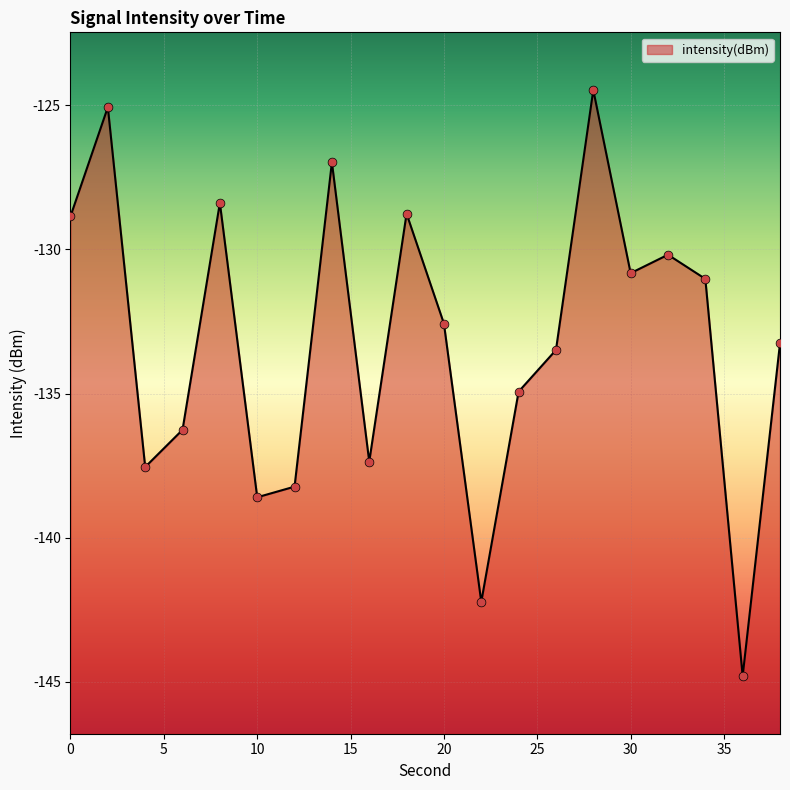

What is the change in value from 16 to 24?

+2.4